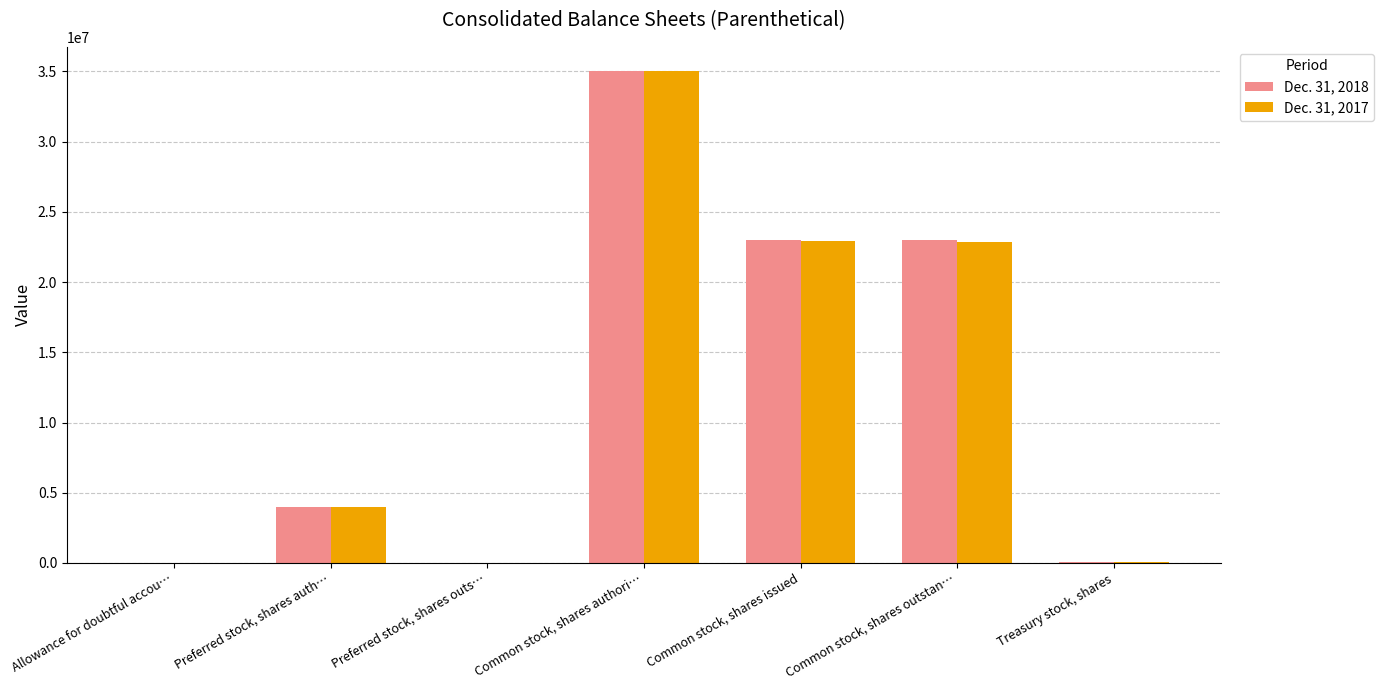

Which category has the highest value in the Dec. 31, 2018 series?

Common stock, shares authori…